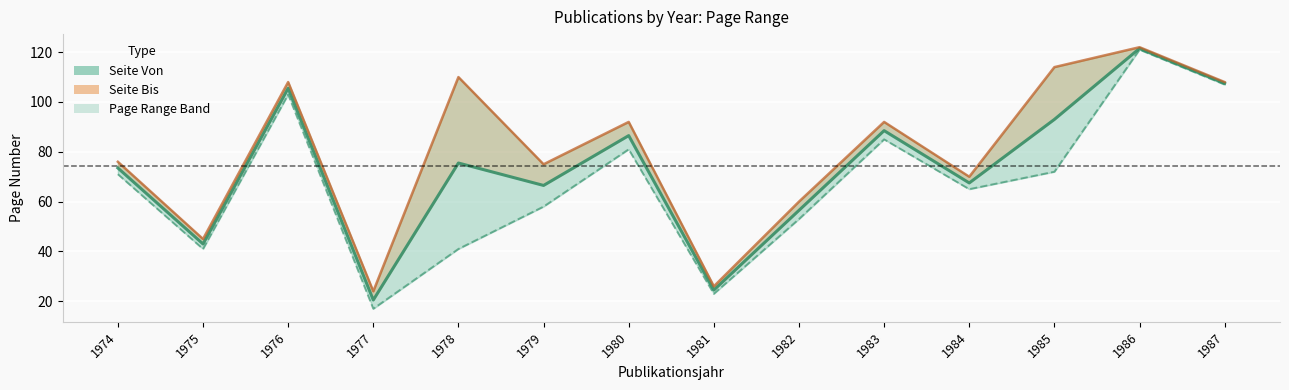

How many distinct data groups are displayed?

3